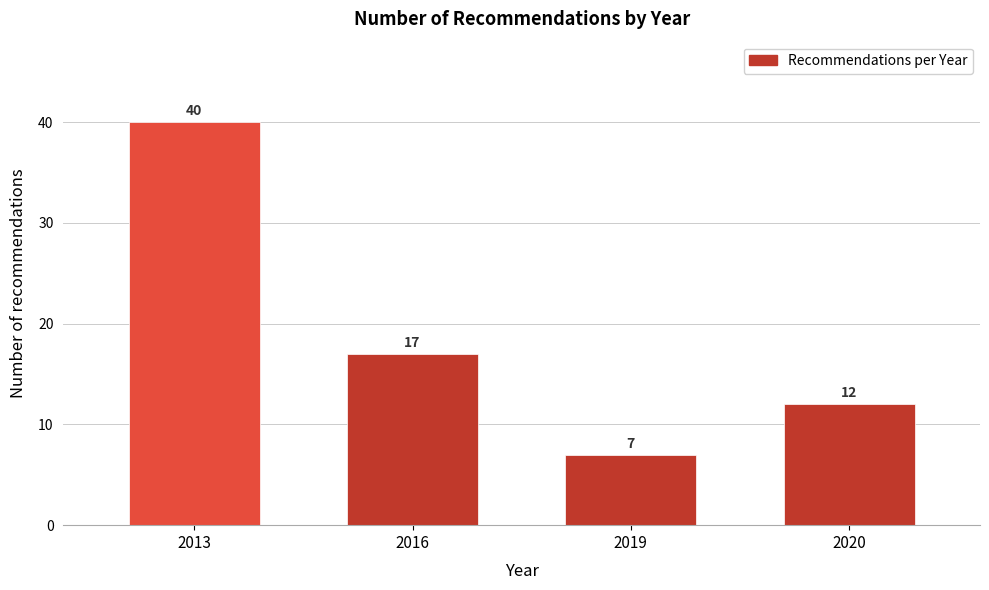

Reading left to right, transcribe all the data shown in this chart.

40	17	7	12